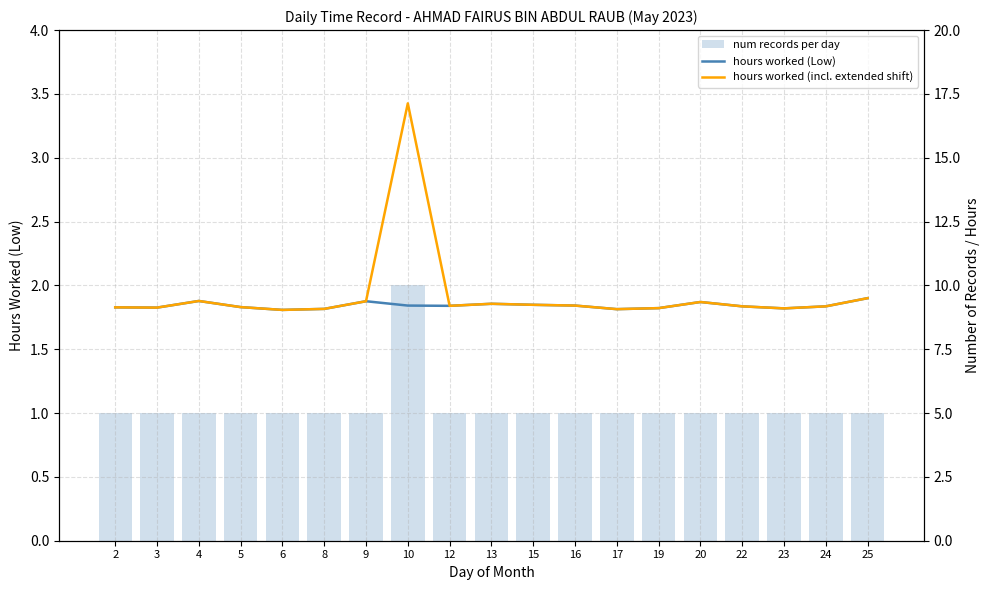

Which series has the widest spread of values?

hours worked (incl. extended shift)